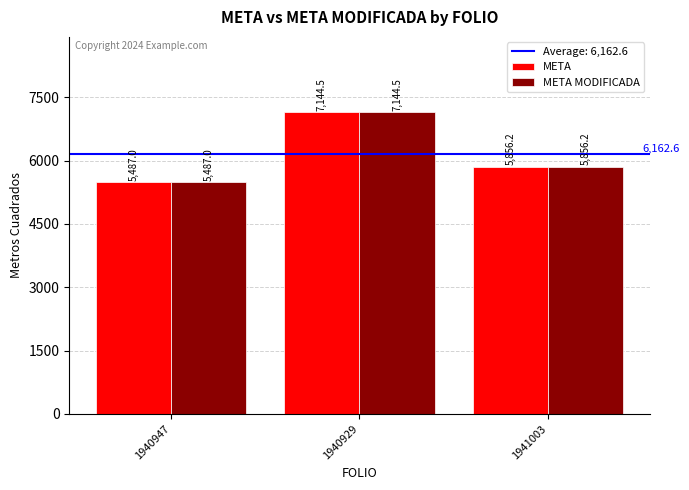

Rank the categories by META MODIFICADA value from highest to lowest.

1940929, 1941003, 1940947